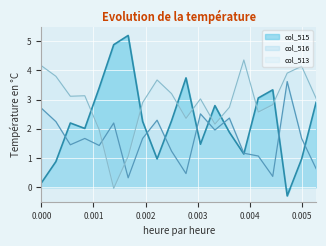

How many categories are shown in the chart?

20